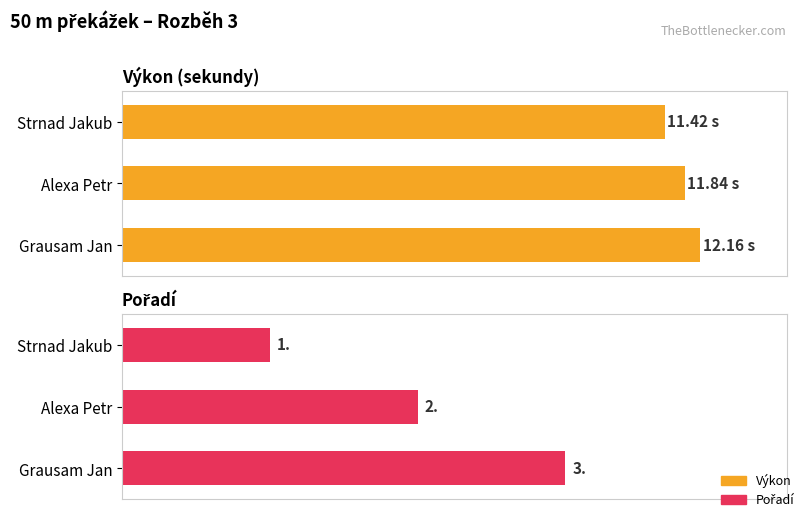

What is the average value of the Pořadí series?

2.0